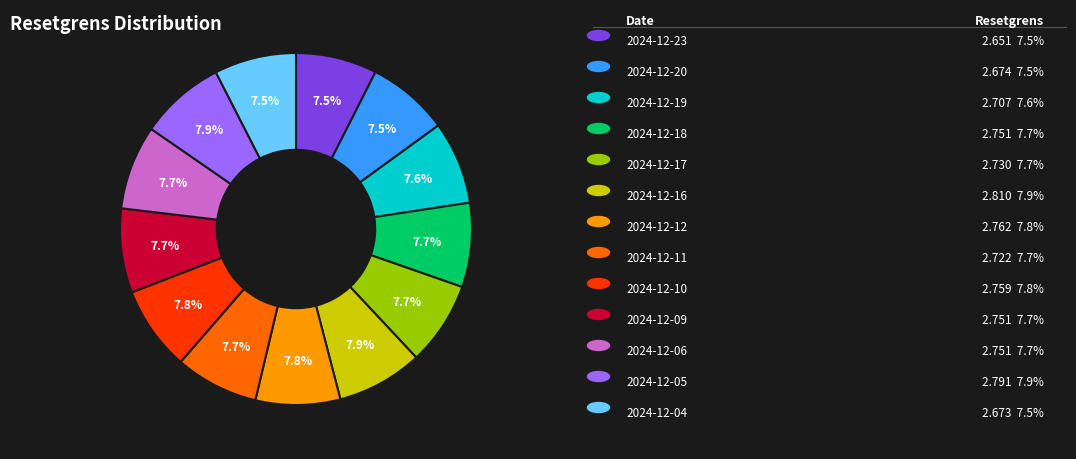

Is there any slice that represents more than half of the pie?

No